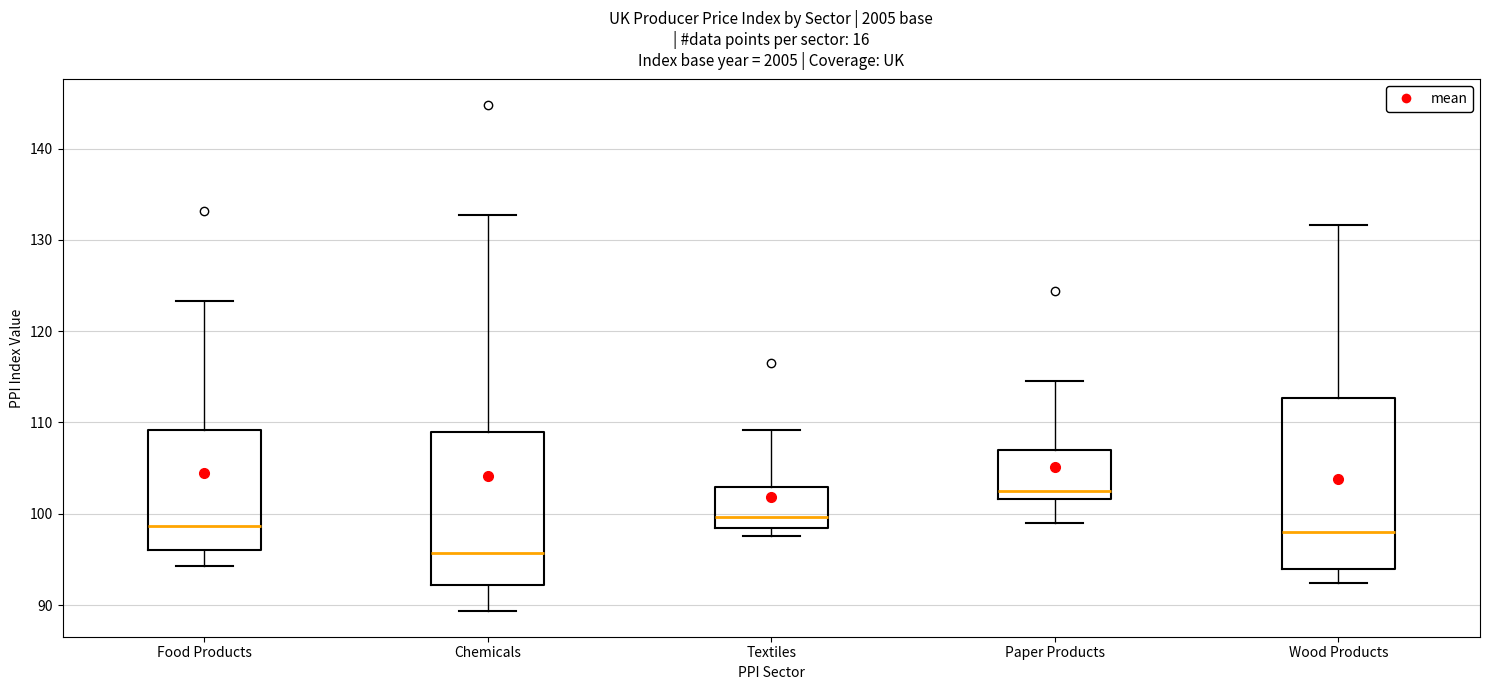

Which box is the tallest, from its lower edge to its upper edge?

Wood Products